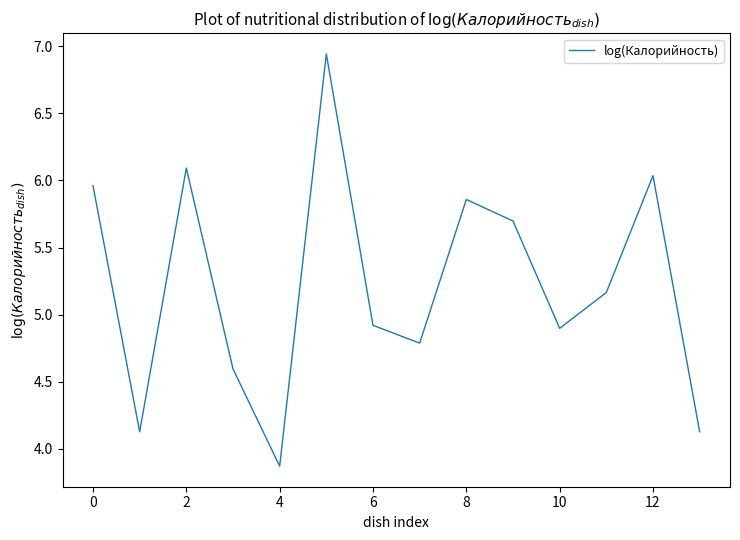

What is the smallest value displayed?

3.9